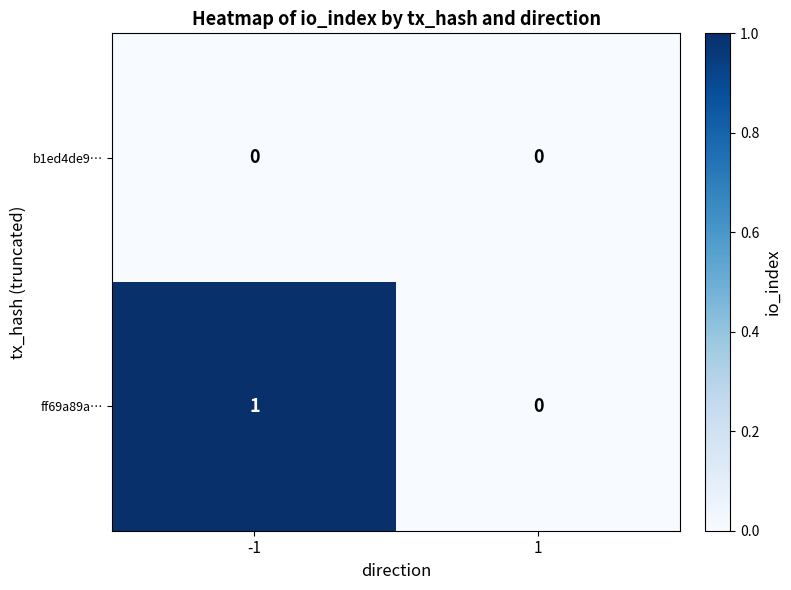

The value of ff69a89a… at -1 is 1. True or false?

True